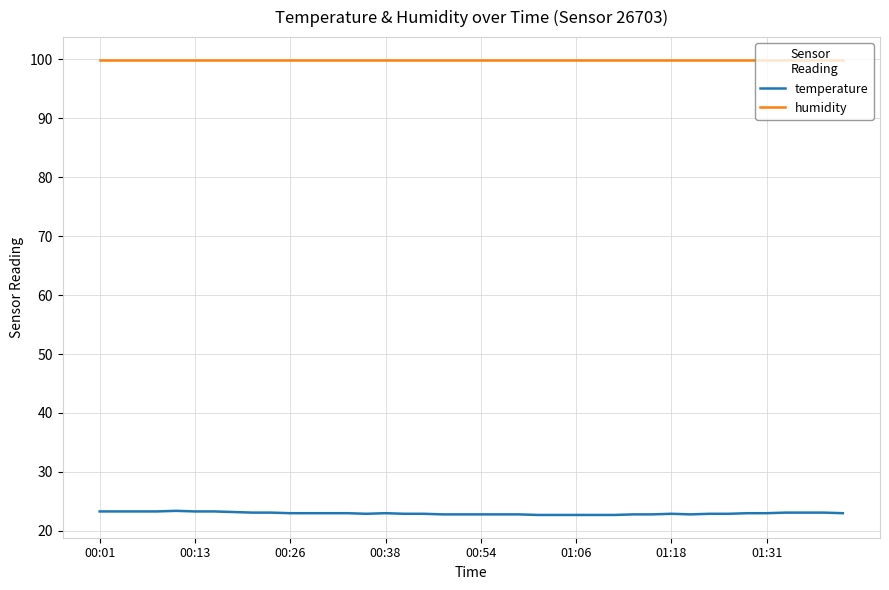

Rank the series by their average value, from highest to lowest.

humidity, temperature